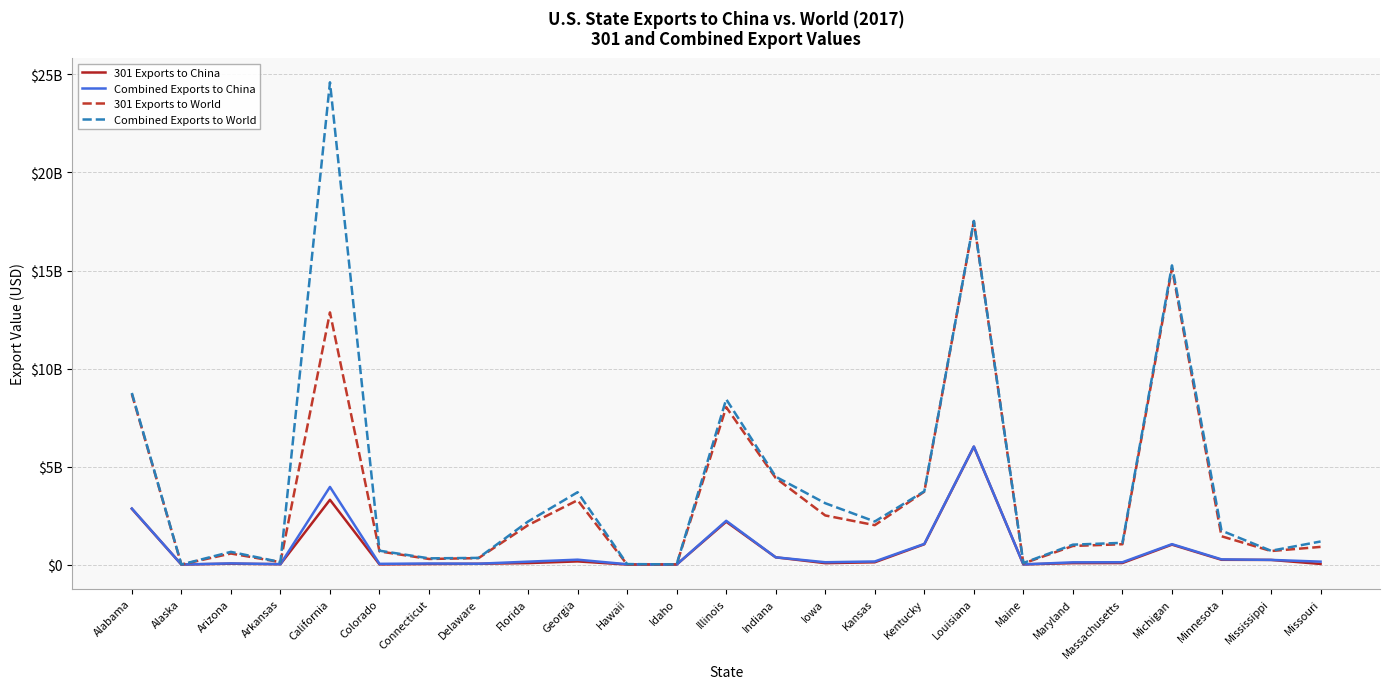

Reading left to right, transcribe all the data shown in this chart.

301 Exports to China: Alabama=2843363970	Alaska=85966	Arizona=42843358	Arkansas=16372976	California=3302393892	Colorado=7090349	Connecticut=26286684	Delaware=39326478	Florida=74123652	Georgia=159631720	Hawaii=21463	Idaho=508011	Illinois=2183965165	Indiana=366788390	Iowa=70414130	Kansas=114844607	Kentucky=1034809688	Louisiana=6010402243	Maine=6080883	Maryland=71638387	Massachusetts=77356624	Michigan=1014776557	Minnesota=242441793	Mississippi=235197690	Missouri=29934257
Combined Exports to China: Alabama=2858261192	Alaska=294196	Arizona=58579121	Arkansas=19115609	California=3958818049	Colorado=35843737	Connecticut=51341772	Delaware=41807105	Florida=146973304	Georgia=247884386	Hawaii=15692166	Idaho=538863	Illinois=2231280356	Indiana=368062934	Iowa=117272153	Kansas=156334368	Kentucky=1053302991	Louisiana=6022377835	Maine=7581549	Maryland=112774711	Massachusetts=117209090	Michigan=1039872638	Minnesota=263941649	Mississippi=236851172	Missouri=147699626
301 Exports to World: Alabama=8694786551	Alaska=747809	Arizona=562210119	Arkansas=120594707	California=12862476719	Colorado=670254587	Connecticut=284335391	Delaware=327208520	Florida=2009240817	Georgia=3282609174	Hawaii=187134	Idaho=6647196	Illinois=8030031604	Indiana=4411507862	Iowa=2504031557	Kansas=2008185400	Kentucky=3717255764	Louisiana=17512242742	Maine=53976972	Maryland=948009925	Massachusetts=1036022602	Michigan=15115842467	Minnesota=1442242389	Mississippi=688857621	Missouri=900379833
Combined Exports to World: Alabama=8752811683	Alaska=956039	Arizona=646865009	Arkansas=125418099	California=24600816879	Colorado=705932363	Connecticut=315481388	Delaware=338841328	Florida=2194839476	Georgia=3690069420	Hawaii=22530233	Idaho=6678048	Illinois=8433409797	Indiana=4481023434	Iowa=3127958300	Kansas=2196411124	Kentucky=3739070624	Louisiana=17530716135	Maine=77706507	Maryland=1014399730	Massachusetts=1106939171	Michigan=15260726640	Minnesota=1729778161	Mississippi=702303638	Missouri=1175407125